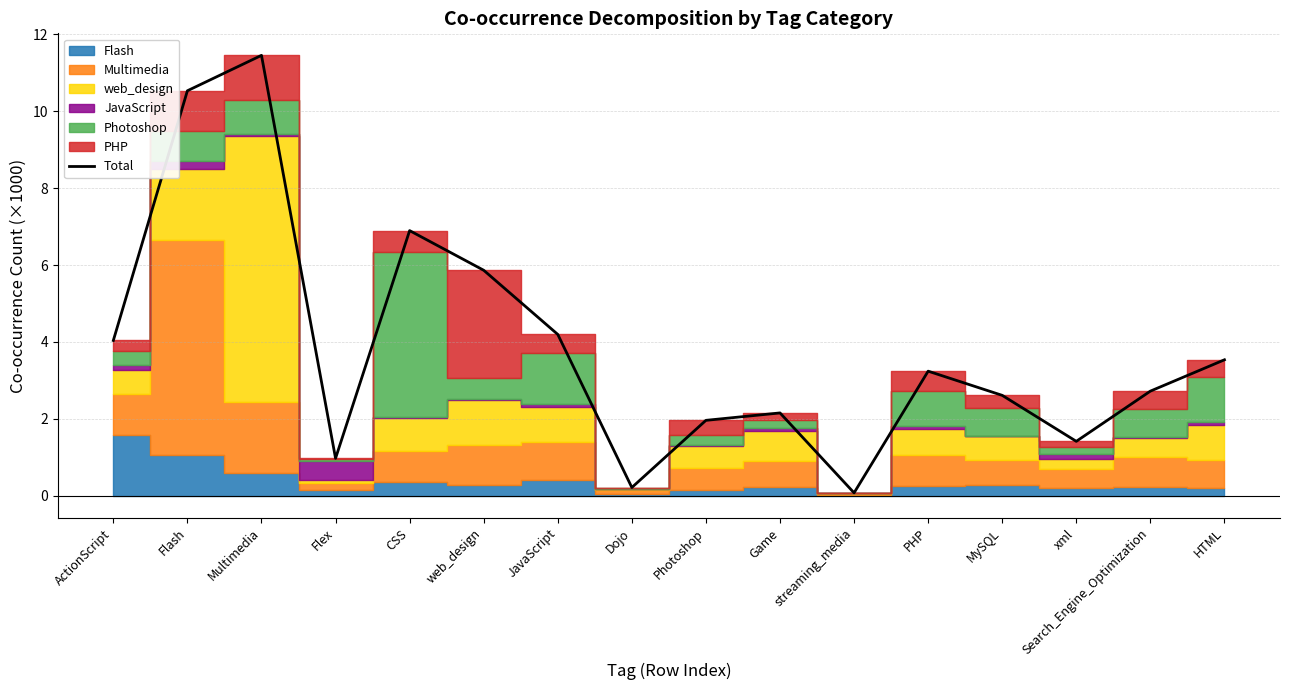

List the labels in order of value, smallest first.

streaming_media, Dojo, Flex, xml, Photoshop, Game, MySQL, Search_Engine_Optimization, PHP, HTML, ActionScript, JavaScript, web_design, CSS, Flash, Multimedia